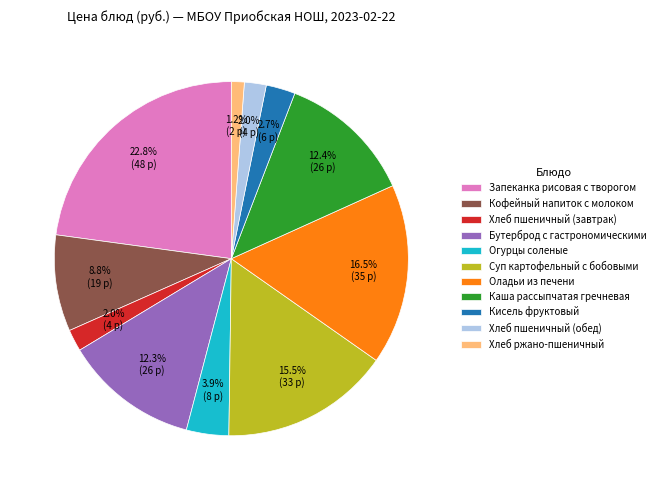

Is it true that Кисель фруктовый is 3% of the pie?

True